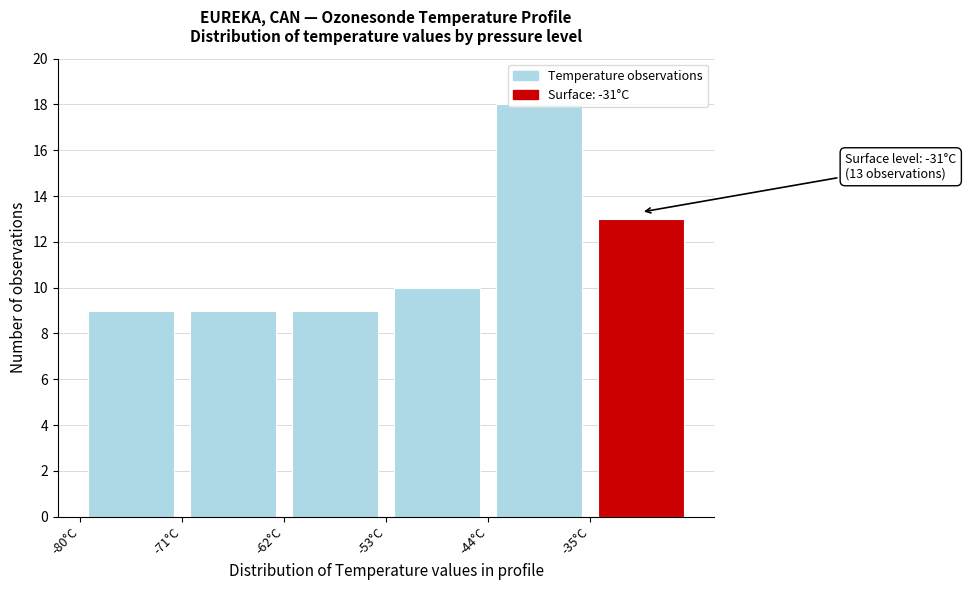

Over which range of the x-axis is the bar tallest?

-44 to -35